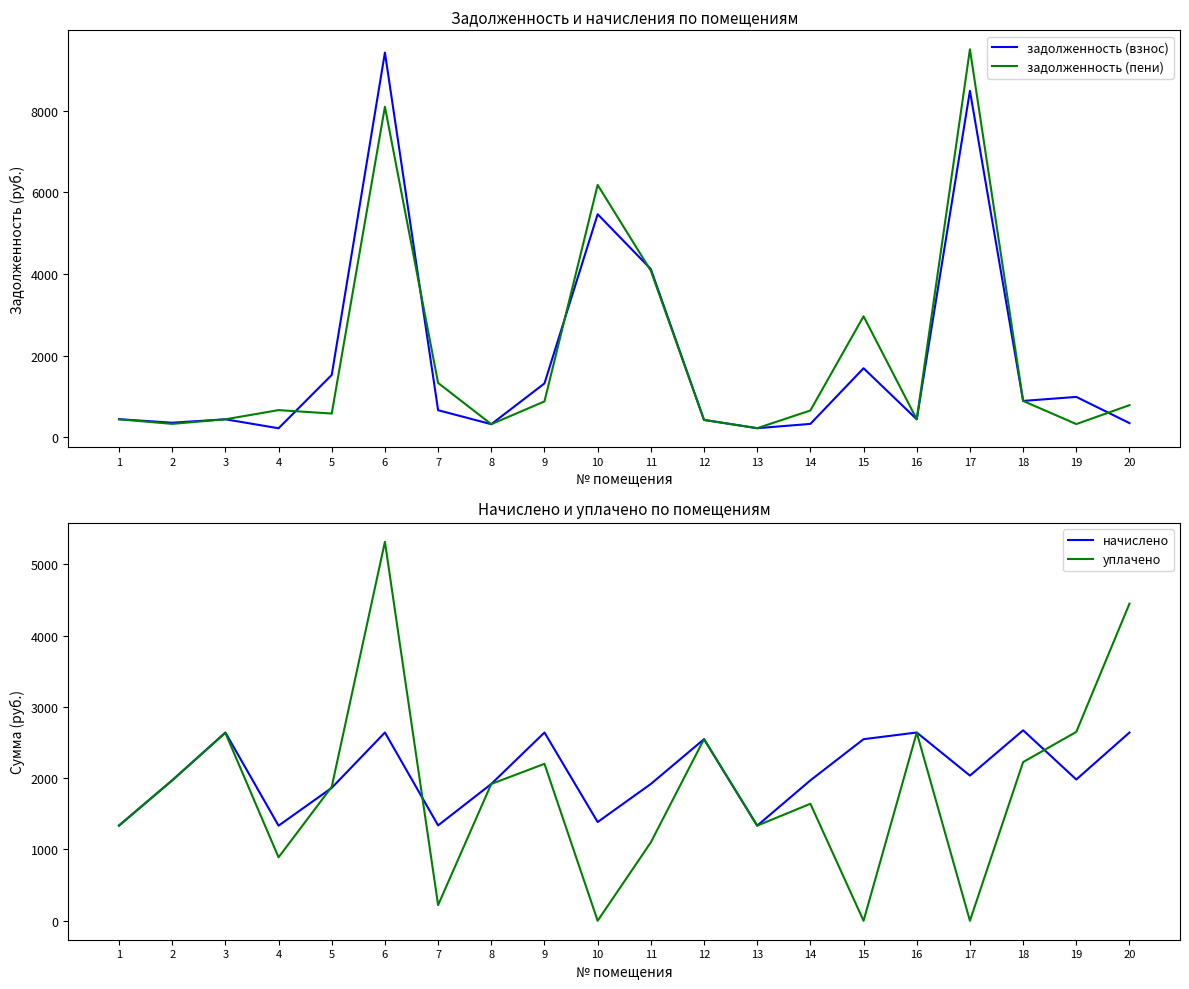

Reading right to left, transcribe all the data shown in this chart.

задолженность (взнос): 20=346.5	19=989.0	18=890.5	17=8493.0	16=440.0	15=1691.6	14=327.3	13=222.1	12=424.8	11=4122.9	10=5467.4	9=1319.5	8=320.3	7=662.6	6=9429.8	5=1528.0	4=220.0	3=440.0	2=356.3	1=442.3
задолженность (пени): 20=786.7	19=322.9	18=890.3	17=9510.9	16=440.1	15=2964.9	14=656.0	13=222.4	12=424.1	11=4082.3	10=6185.4	9=878.6	8=319.7	7=1331.5	6=8102.9	5=581.1	4=664.9	3=440.1	2=327.8	1=440.2
начислено: 20=2640.3	19=1981.2	18=2671.5	17=2035.8	16=2640.3	15=2546.7	14=1969.5	13=1333.8	12=2546.7	11=1918.8	10=1384.9	9=2640.3	8=1918.8	7=1337.7	6=2640.3	5=1864.2	4=1333.8	3=2640.3	2=1969.5	1=1333.8
уплачено: 20=4447.4	19=2648.7	18=2226.0	17=0.0	16=2639.2	15=0.0	14=1641.0	13=1334.0	12=2547.0	11=1100.0	10=0.0	9=2201.0	8=1918.6	7=220.0	6=5315.0	5=1879.0	4=890.0	3=2635.1	2=1969.3	1=1338.0